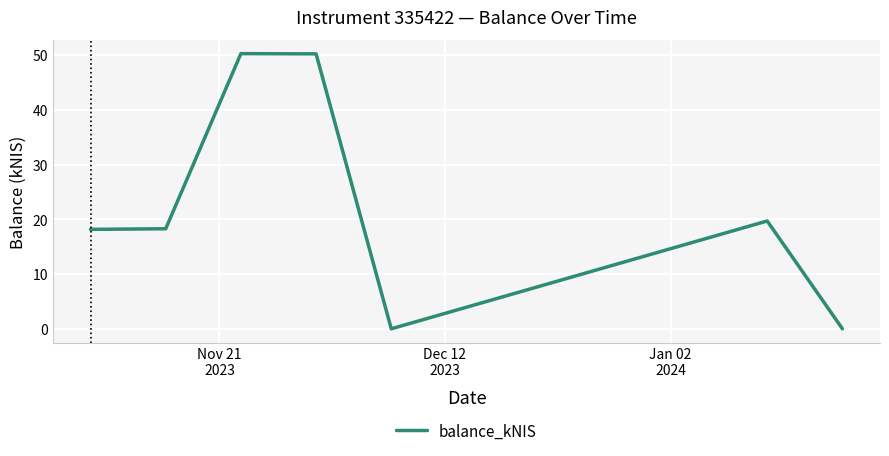

What is the greatest value displayed?

50.3